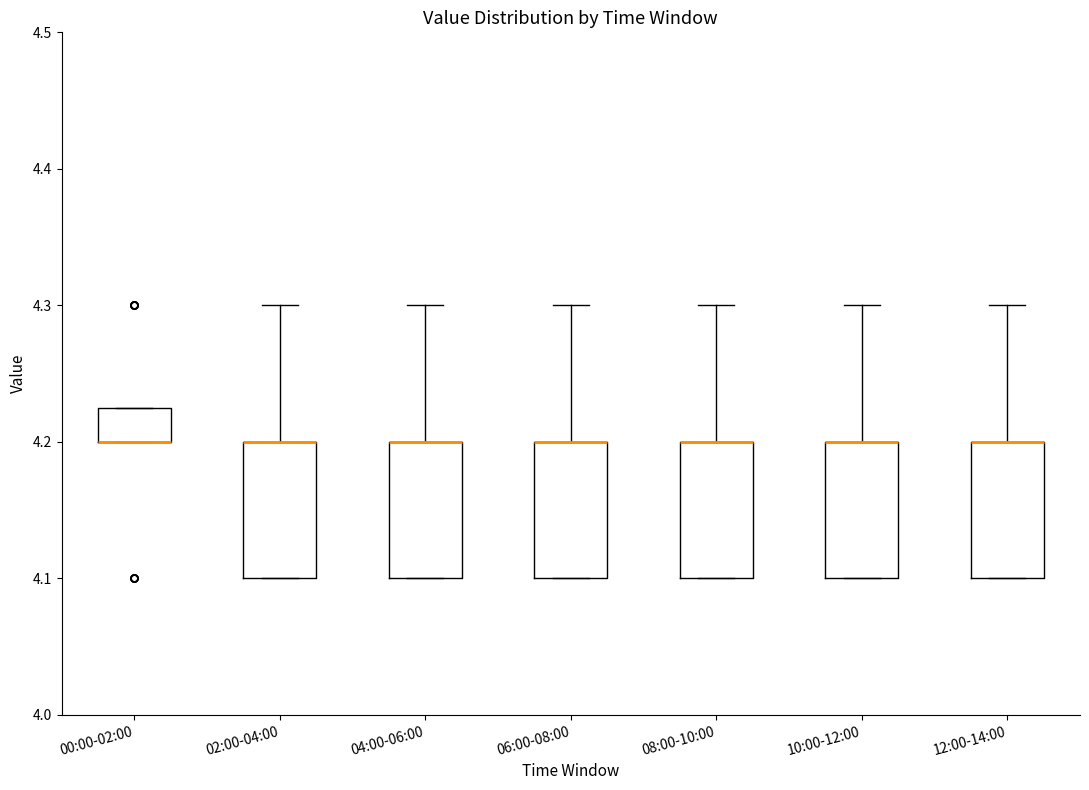

Reading left to right, read every box against the y-axis: the position of its median line, the range the box covers, and the ends of its whiskers. The values are not printed on the chart, so give them approximately, as read against the axis.

00:00-02:00: median 4.20 (drawn on the box's lower edge), box 4.20 to 4.23, whiskers 4.20 to 4.23
02:00-04:00: median 4.20 (drawn on the box's upper edge), box 4.10 to 4.20, whiskers 4.10 to 4.30
04:00-06:00: median 4.20 (drawn on the box's upper edge), box 4.10 to 4.20, whiskers 4.10 to 4.30
06:00-08:00: median 4.20 (drawn on the box's upper edge), box 4.10 to 4.20, whiskers 4.10 to 4.30
08:00-10:00: median 4.20 (drawn on the box's upper edge), box 4.10 to 4.20, whiskers 4.10 to 4.30
10:00-12:00: median 4.20 (drawn on the box's upper edge), box 4.10 to 4.20, whiskers 4.10 to 4.30
12:00-14:00: median 4.20 (drawn on the box's upper edge), box 4.10 to 4.20, whiskers 4.10 to 4.30